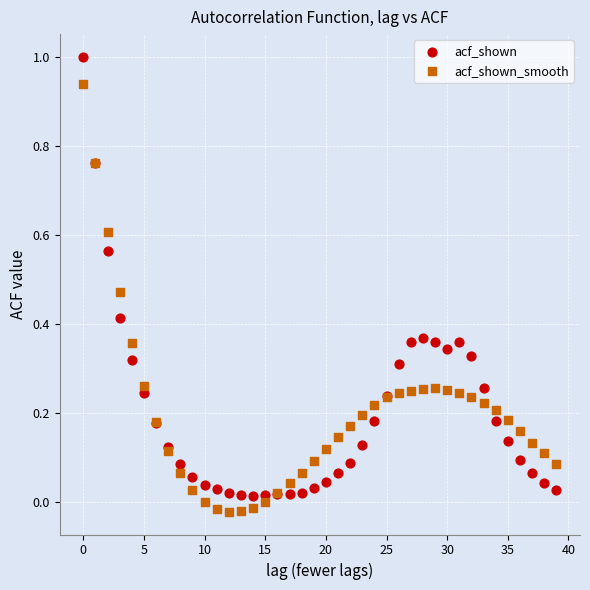

Which series contains the highest Y value?

acf_shown